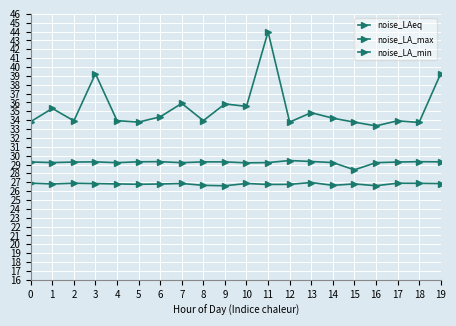

Is the value of noise_LA_max at 15 greater than the value of noise_LA_min at 13?

Yes